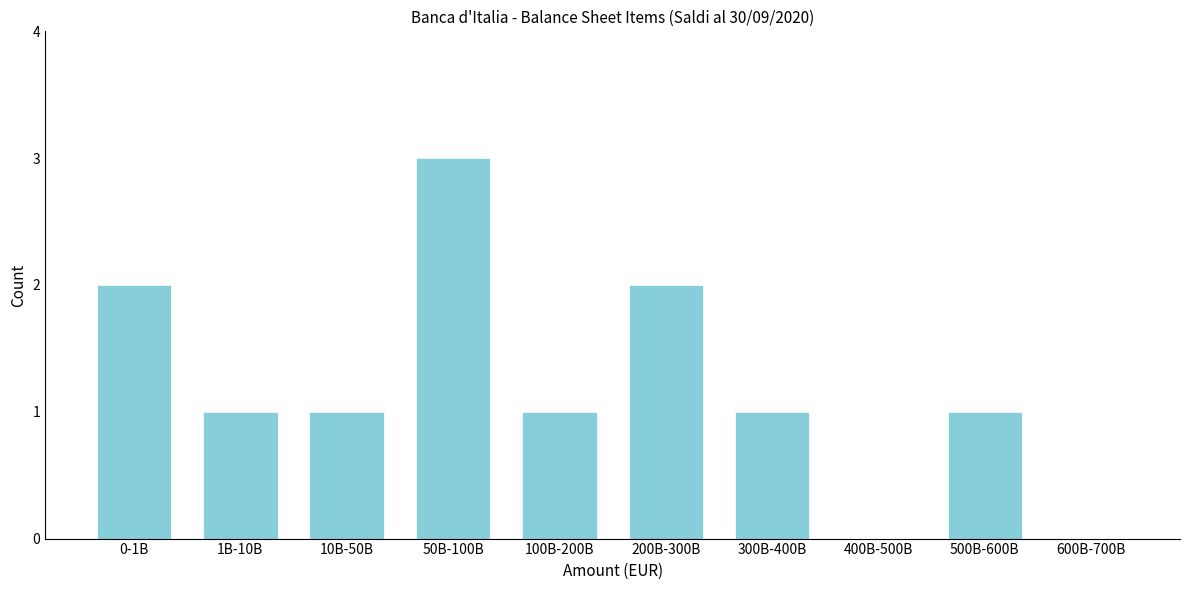

Reading left to right, list all the values displayed in this chart.

0-1B=2	1B-10B=1	10B-50B=1	50B-100B=3	100B-200B=1	200B-300B=2	300B-400B=1	400B-500B=0	500B-600B=1	600B-700B=0